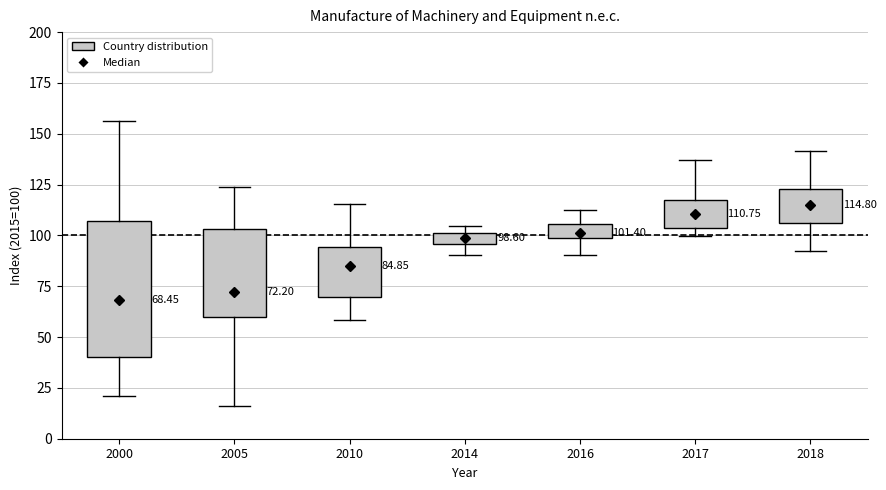

Comparing the boxes themselves (not the whiskers), which one is the tallest?

2000